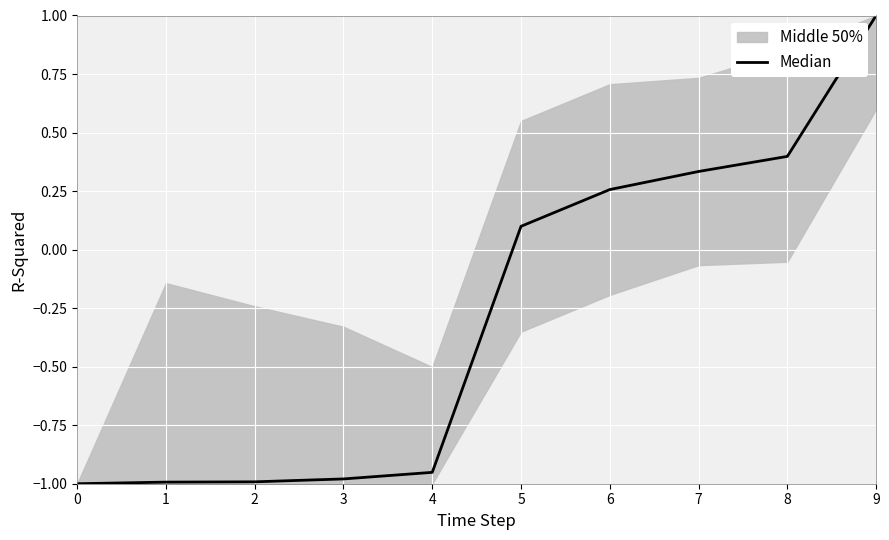

True or false: there are more than 1 points higher than both neighbors.

False